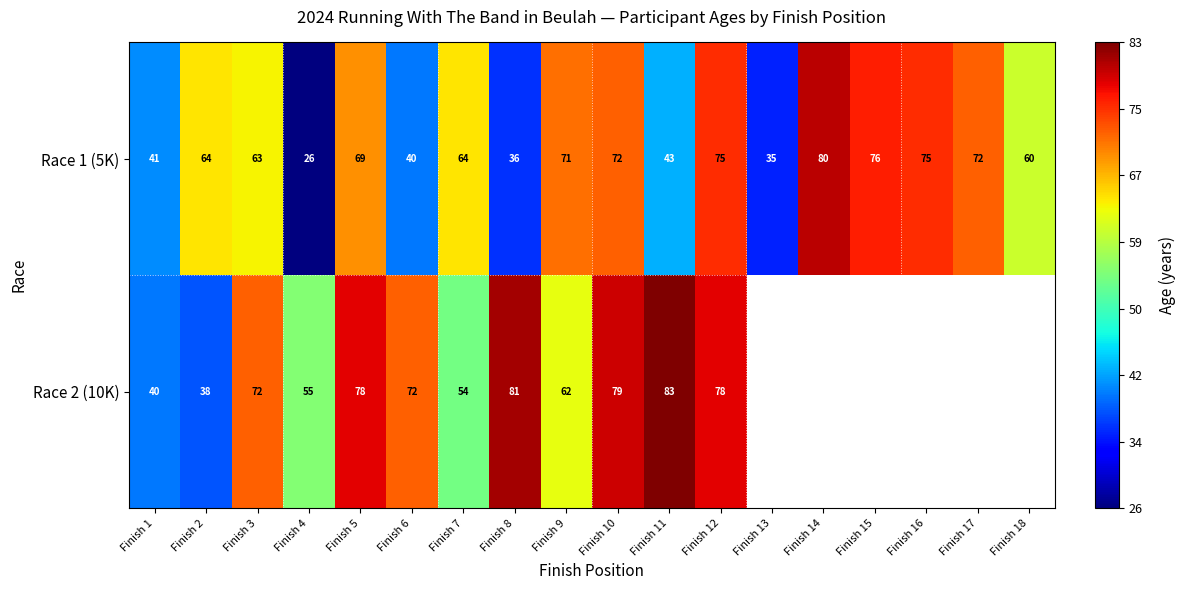

Read the Race 1 (5K) value at Finish 9, to the nearest 5.

70